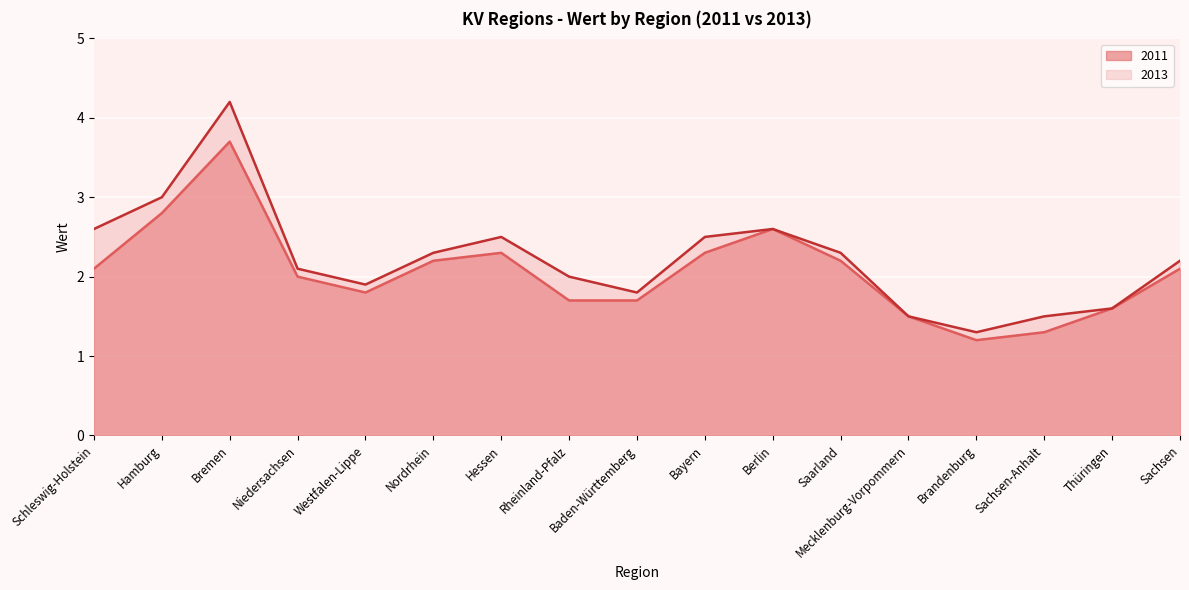

The 2011 series shows 2.1 at Sachsen. True or false?

True